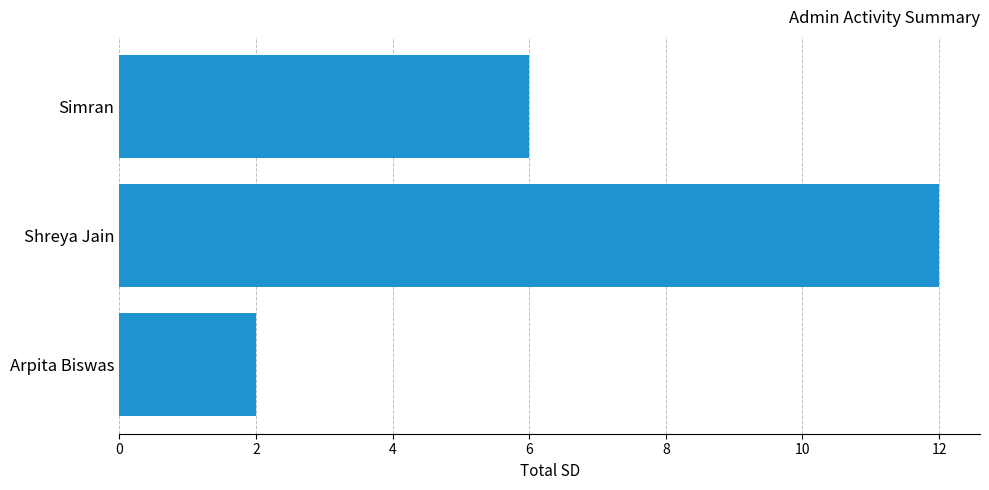

How many series are shown in this chart?

1